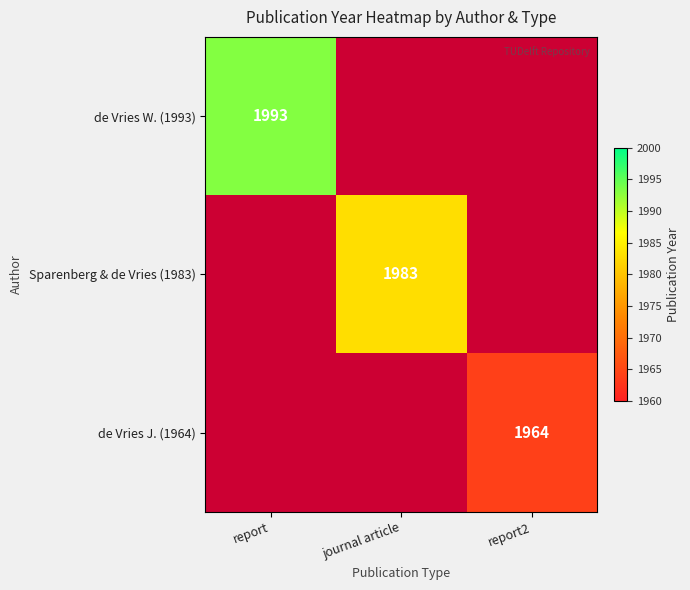

At which category does the chart reach its peak across all series?

report